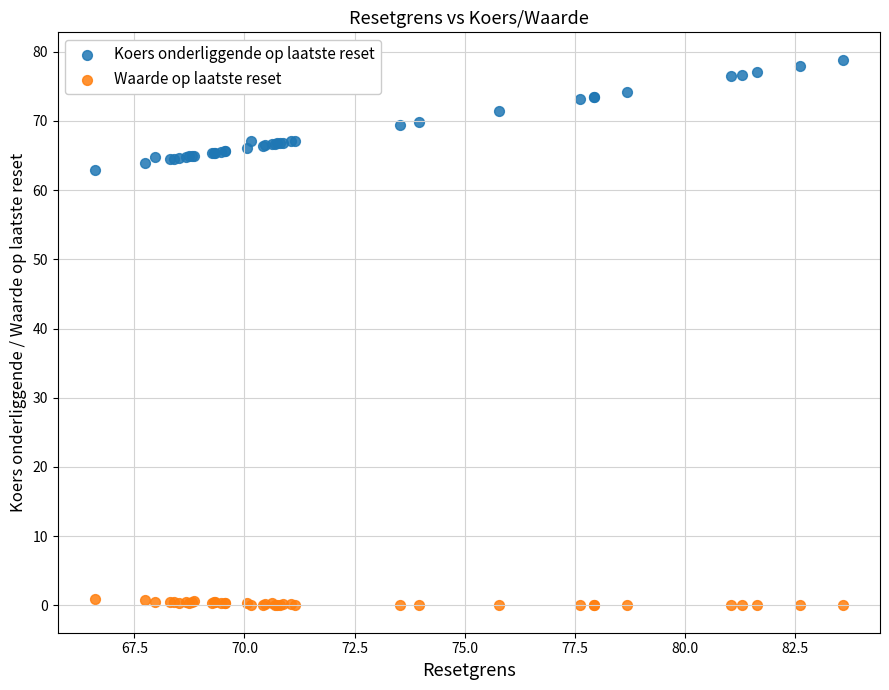

Across all series, what Y value is closest to 39?

62.8